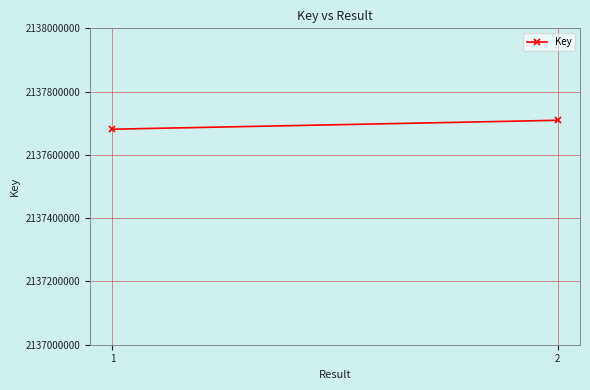

What is the smallest value displayed?

2137681144